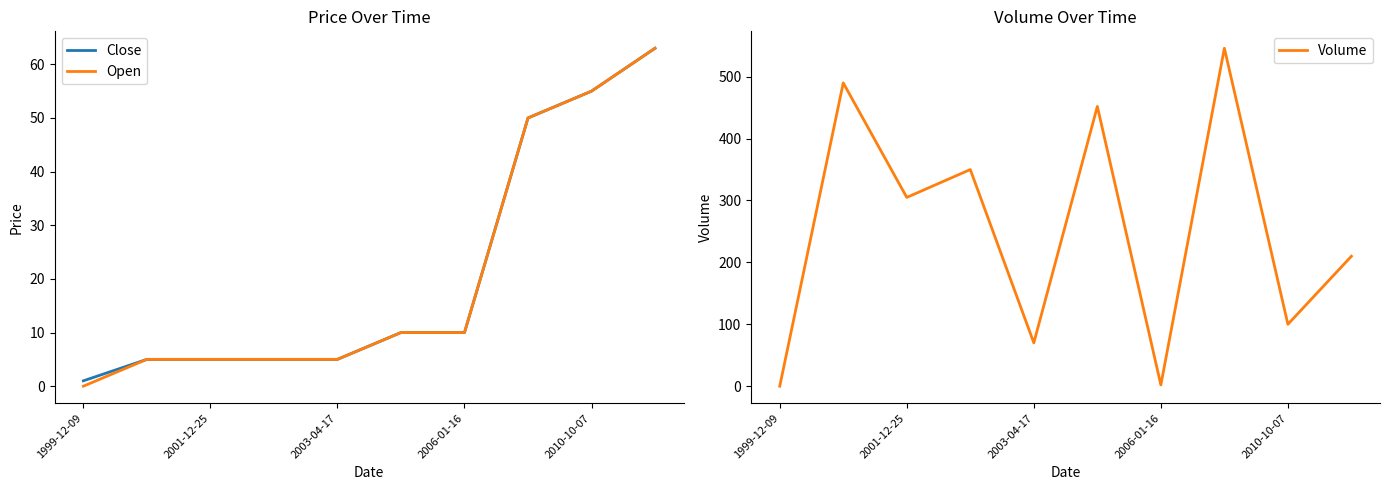

In Volume, how many points are higher than both neighbors (excluding endpoints)?

4